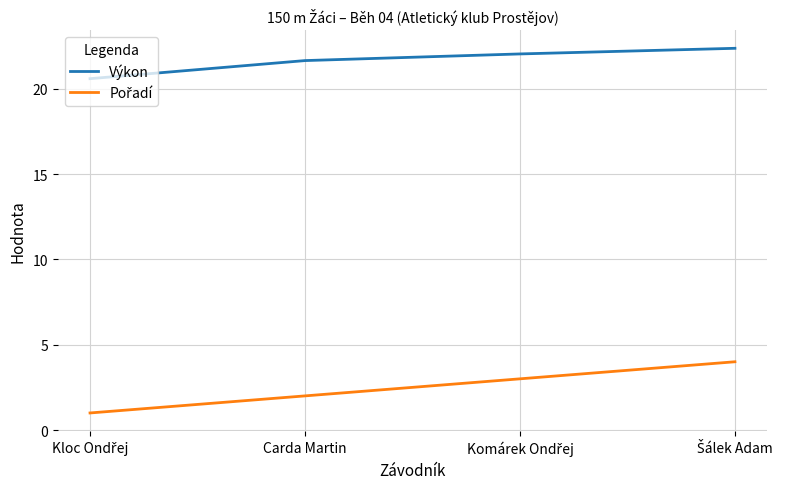

Which series has the largest total across all categories?

Výkon